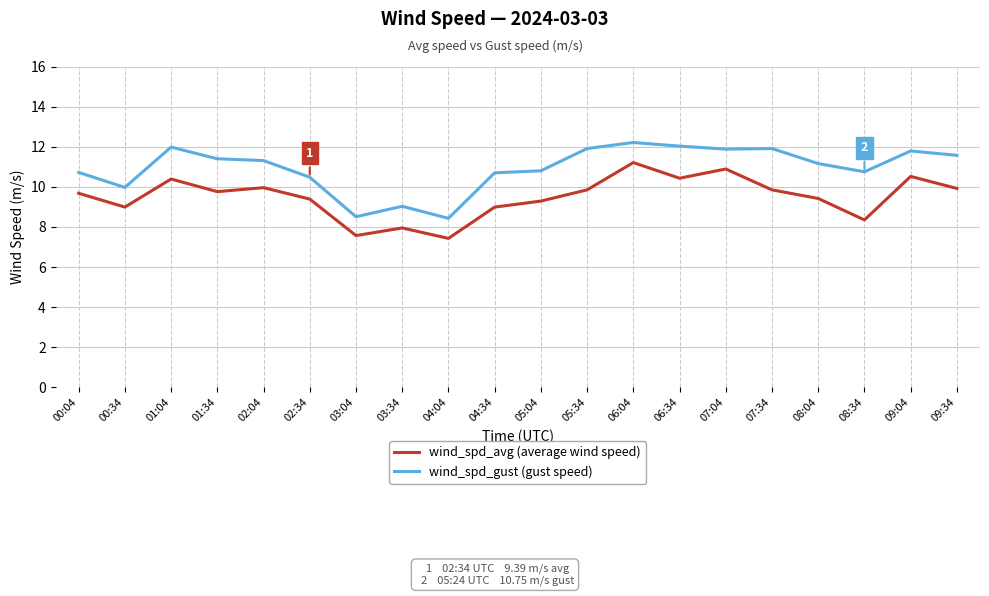

What is the maximum value shown in the chart?

12.2